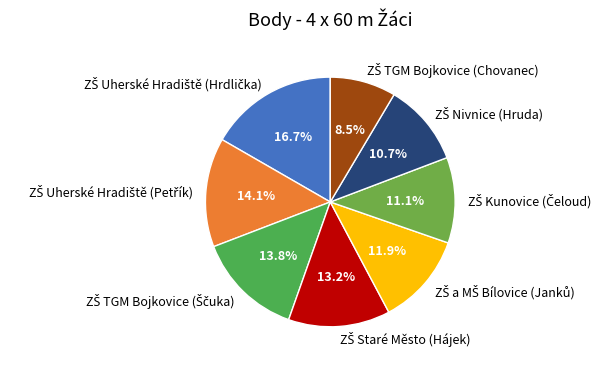

Is there any slice that represents more than half of the pie?

No